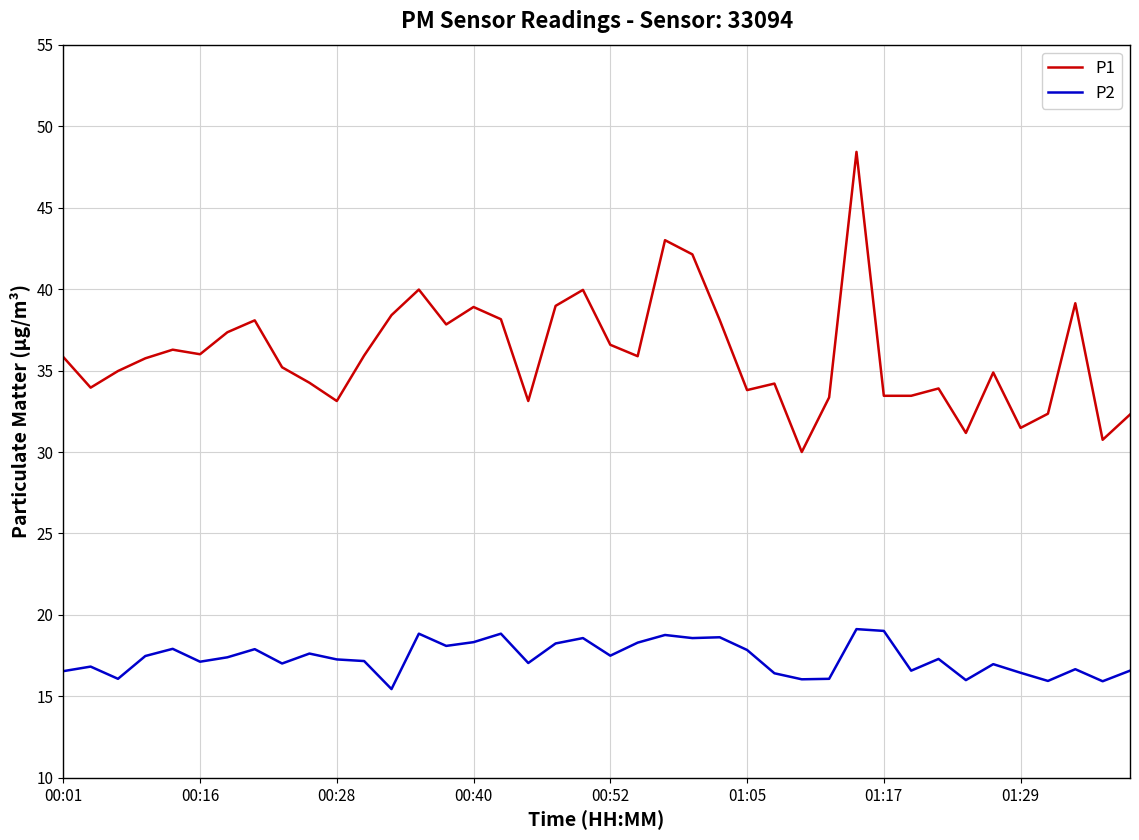

What is the sum of all P1 values?

1440.3